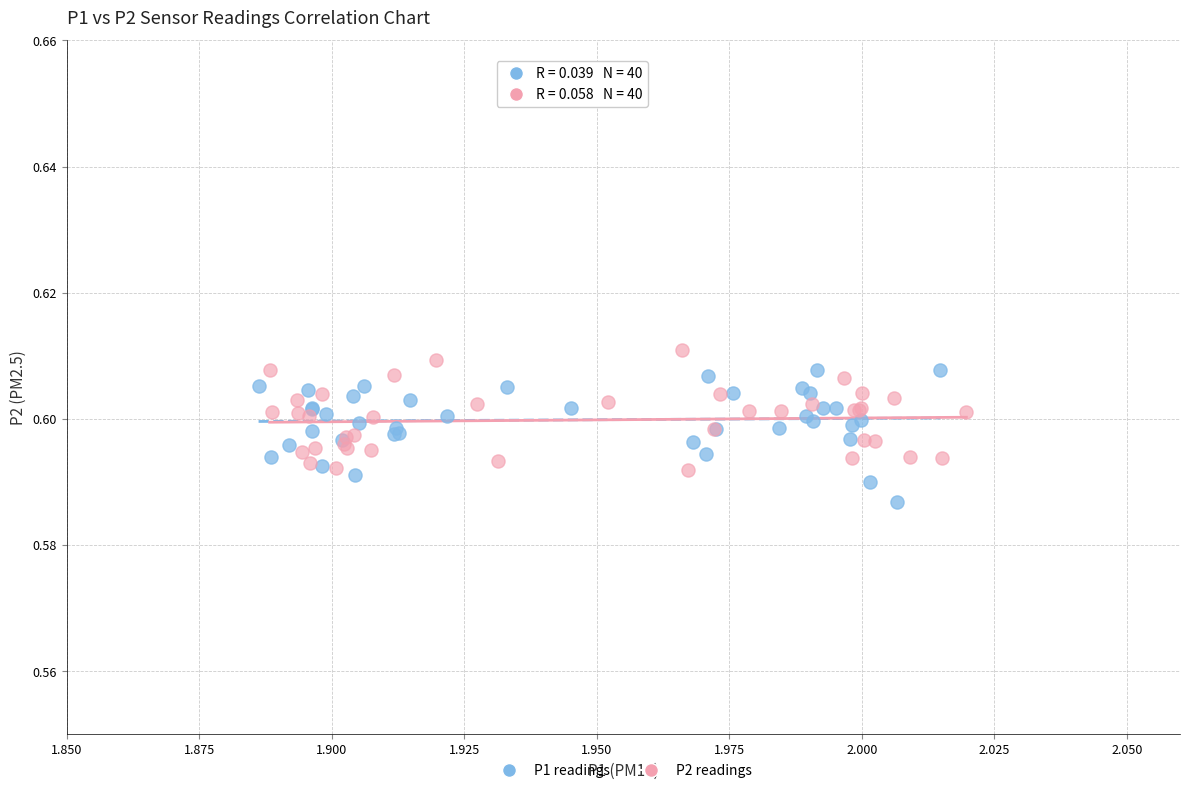

Which series contains the lowest Y value?

P1 readings